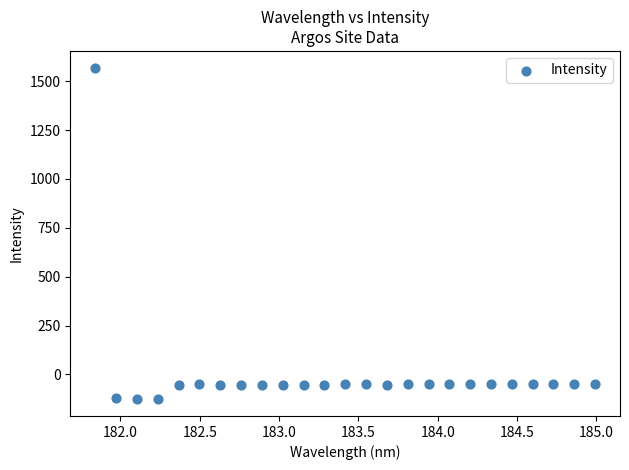

What is the range of X values (max minus min)?

3.1